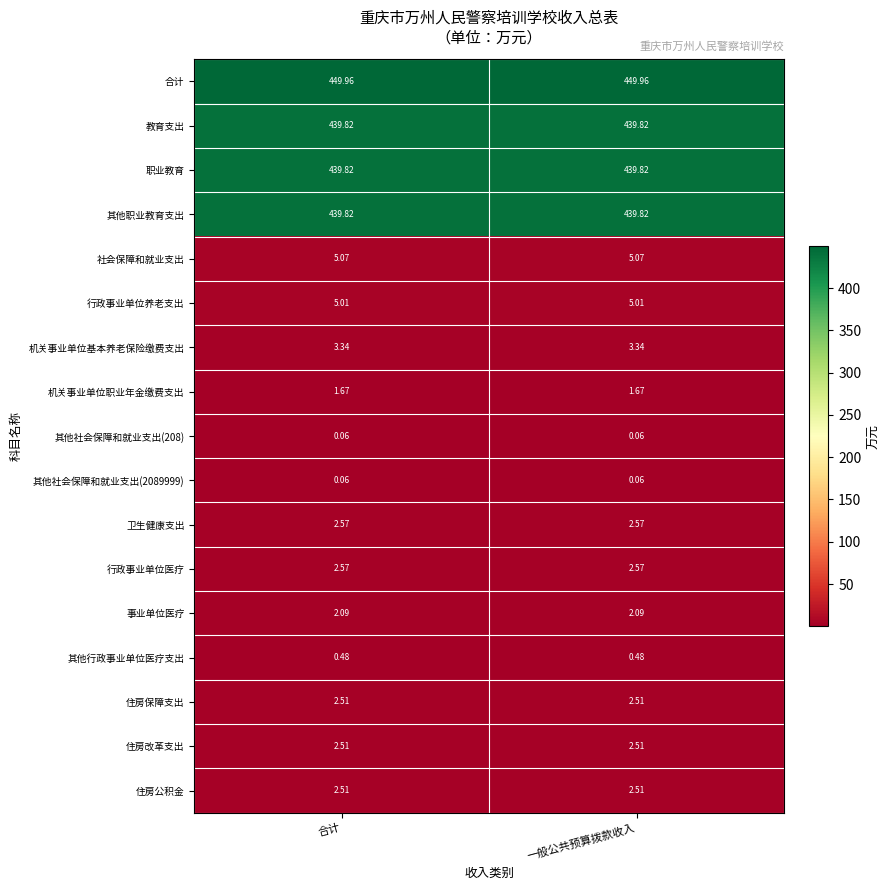

Which series has the largest total across all categories?

合计